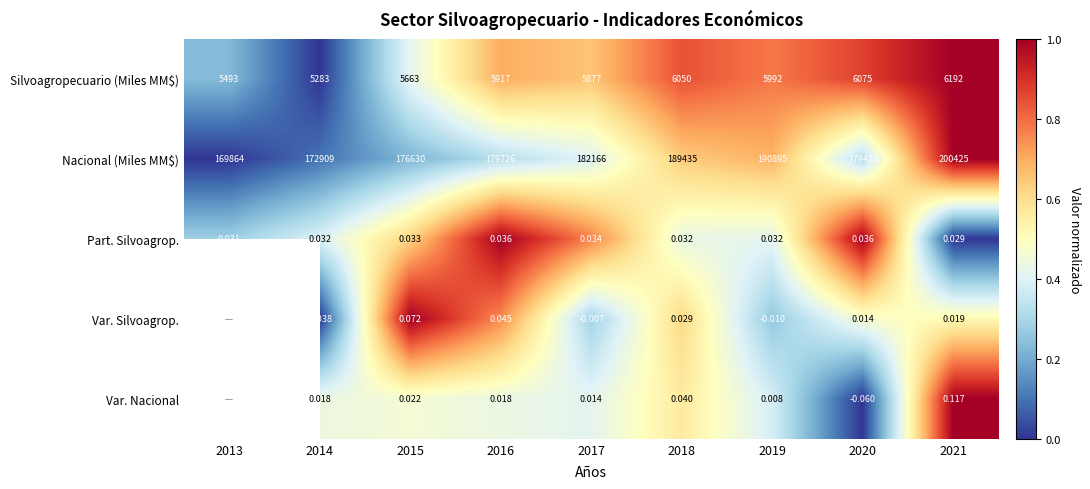

What is the total value across all series at 2016?

185643.1